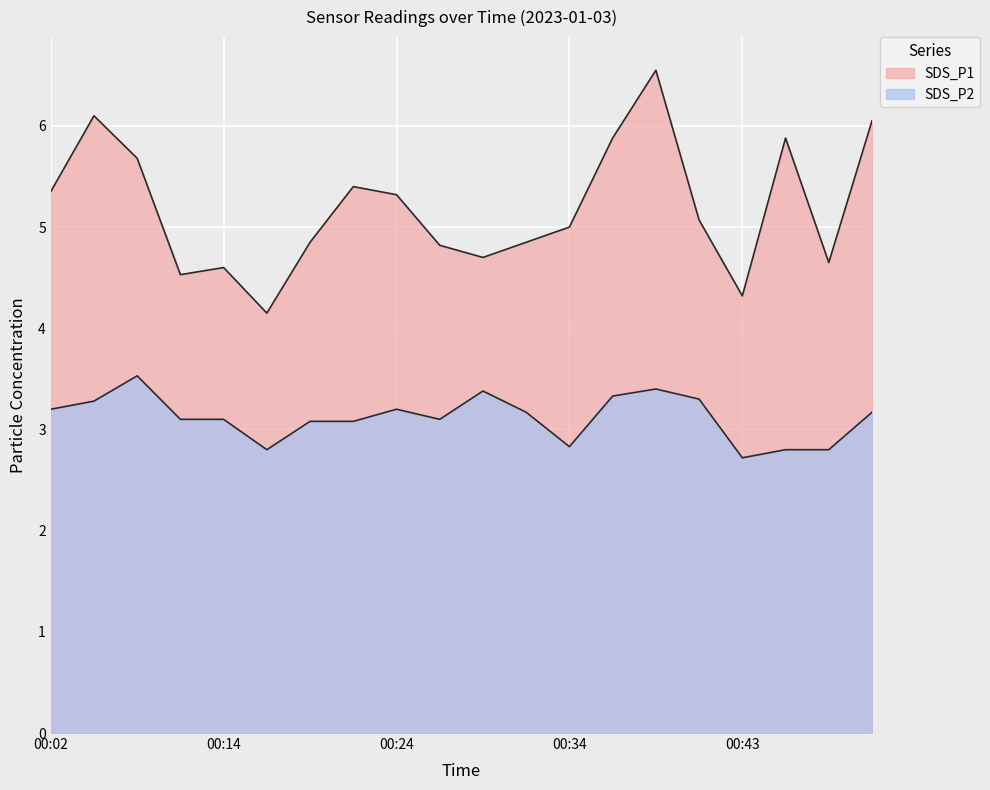

What is the value of the SDS_P2 point at the 12th from the left?

3.2